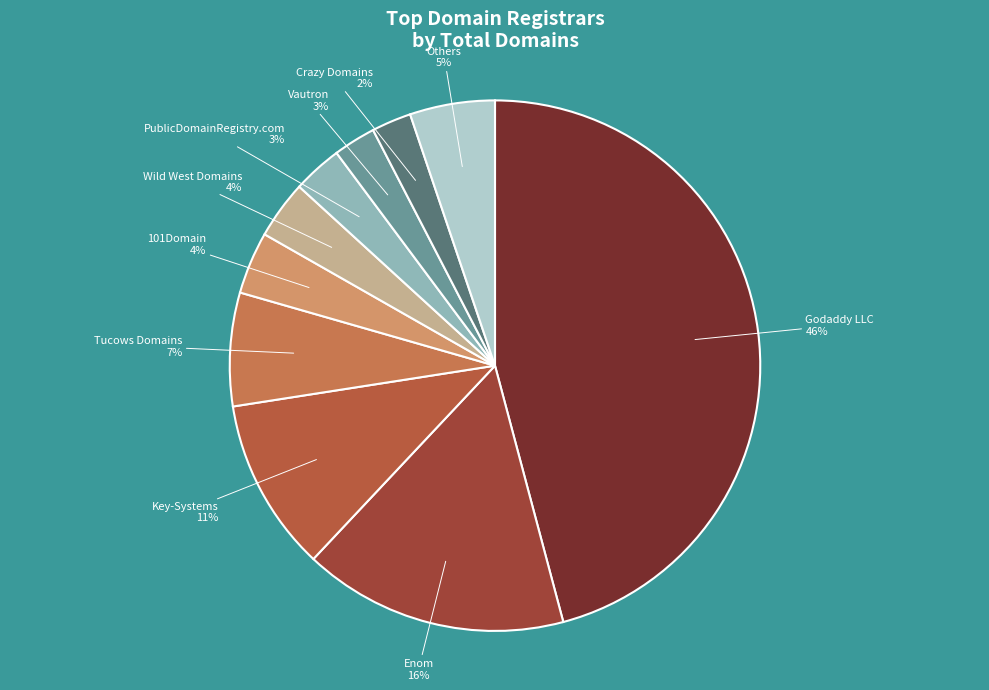

To the nearest percent, what is the average slice percentage?

10%